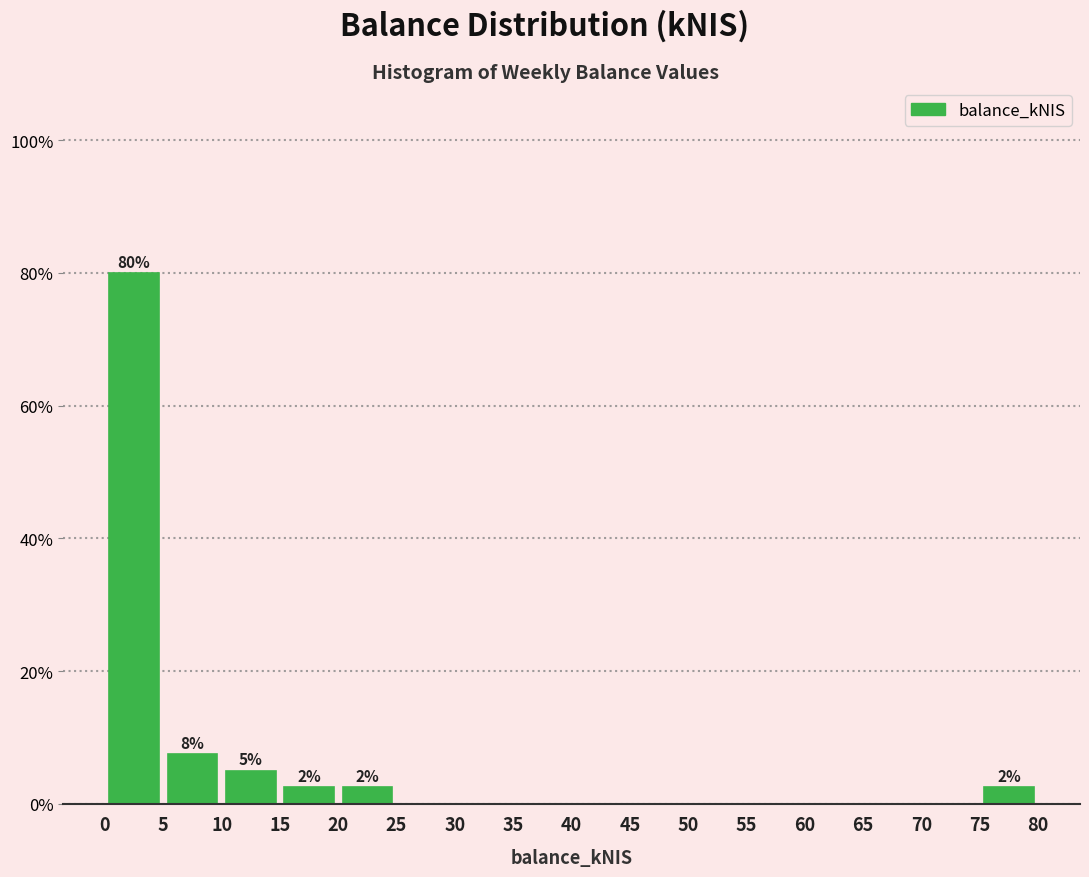

Over which range of the x-axis is the bar tallest?

0 to 5